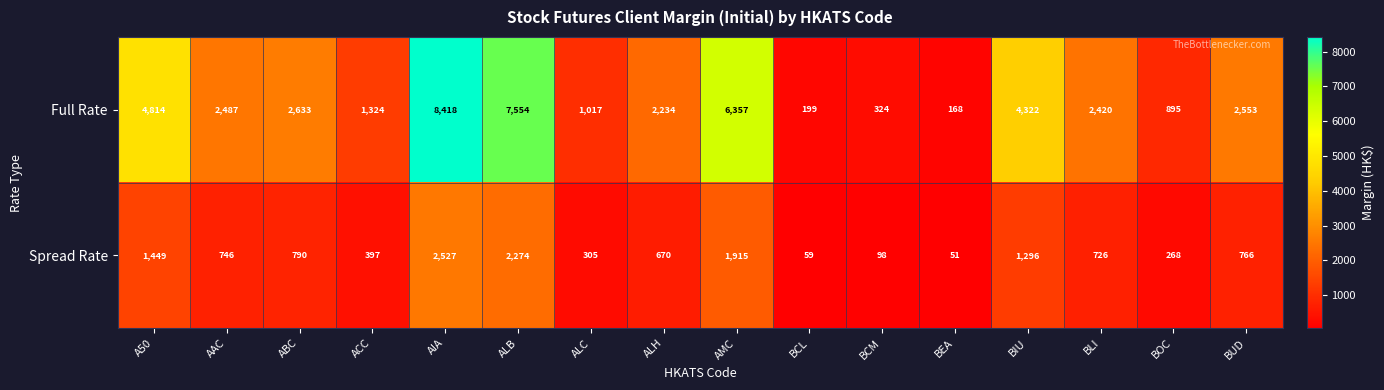

The value of Full Rate at BUD is 2553. True or false?

True